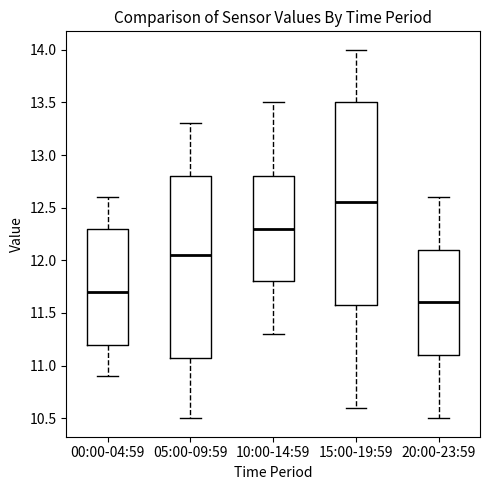

Which box's median line is the highest?

15:00-19:59